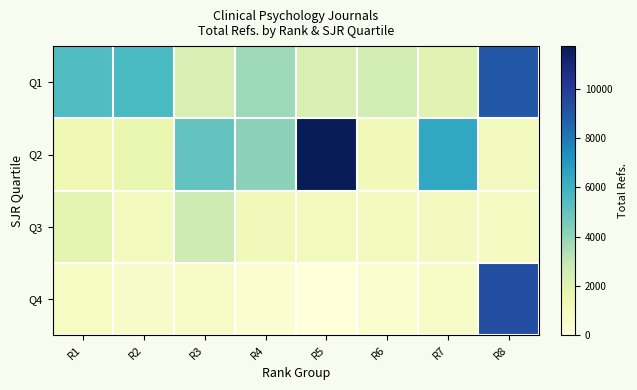

Which has a higher value, R3 or R1?

R1